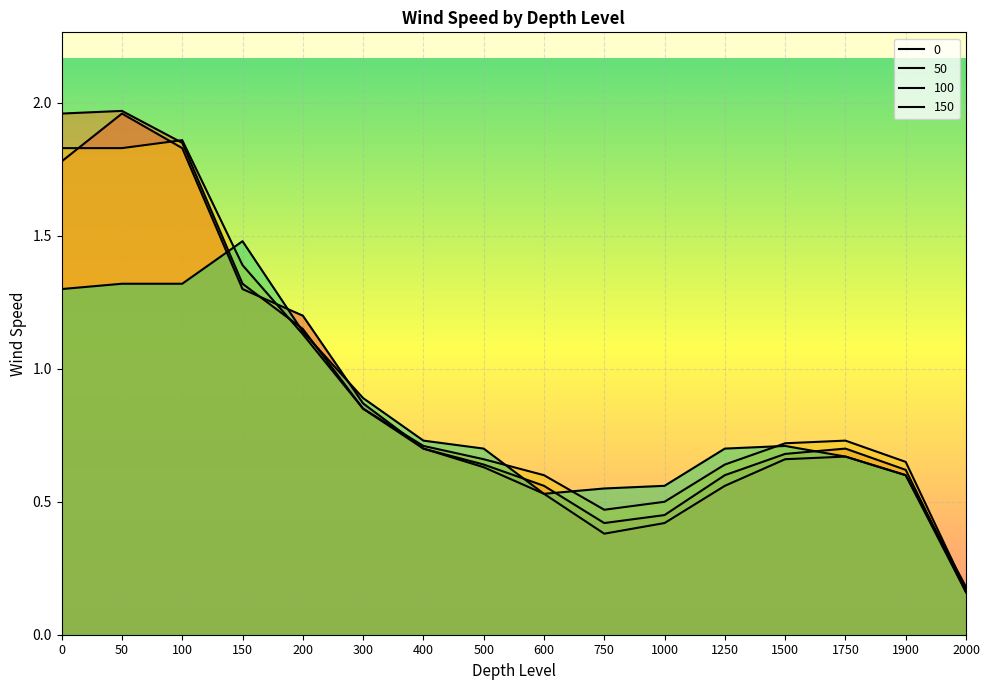

Is the value of 0 at 50 greater than the value of 50 at 100?

Yes